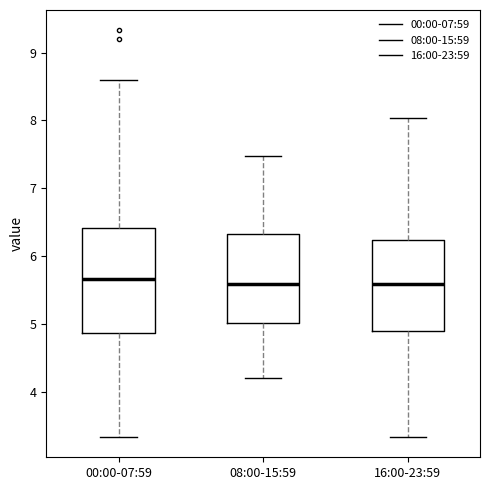

Which box is the tallest, from its lower edge to its upper edge?

00:00-07:59